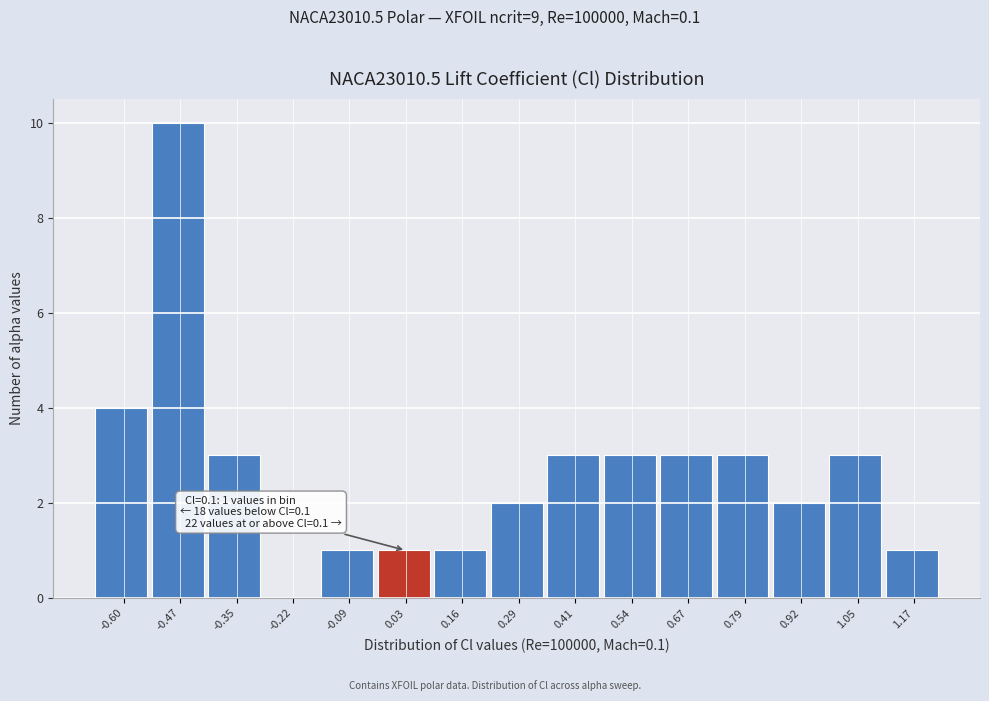

Reading left to right, extract all data points from this chart.

-0.60=4	-0.47=10	-0.35=3	-0.22=0	-0.09=1	0.03=1	0.16=1	0.29=2	0.41=3	0.54=3	0.67=3	0.79=3	0.92=2	1.05=3	1.17=1